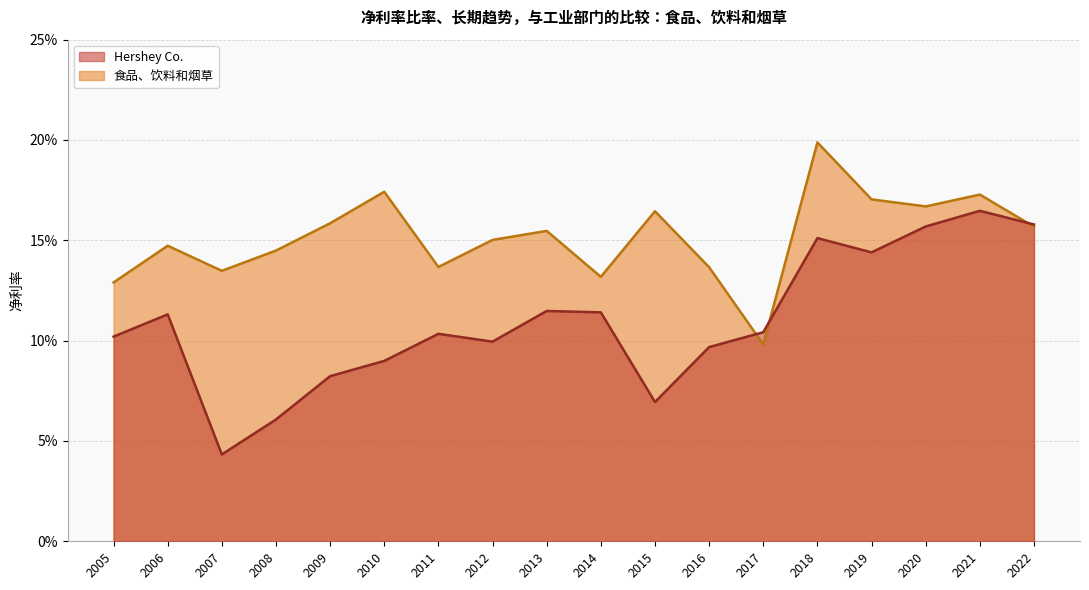

Which series has the largest range (max minus min)?

Hershey Co.